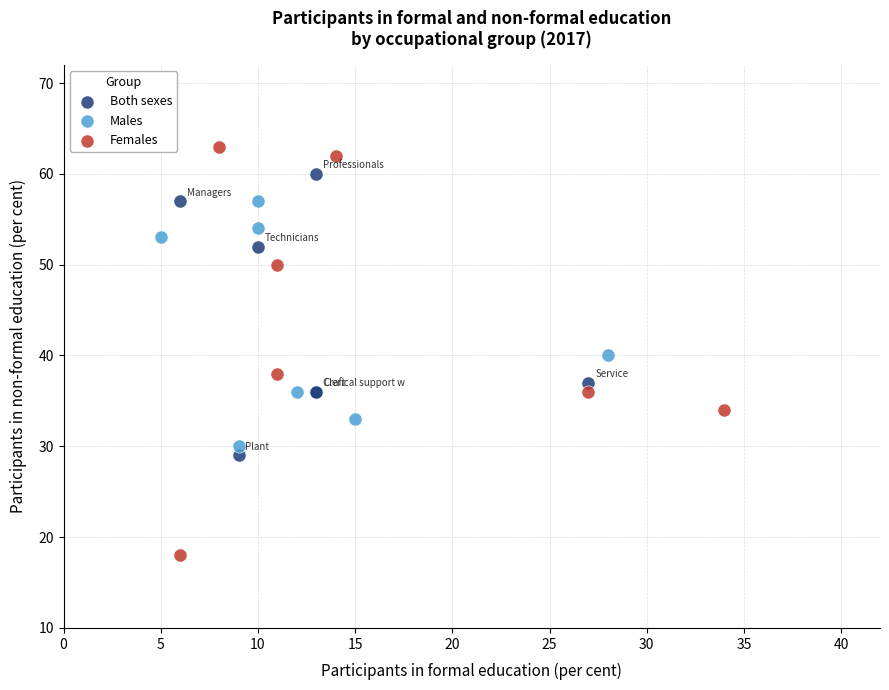

Which series reaches the minimum Y coordinate?

Females